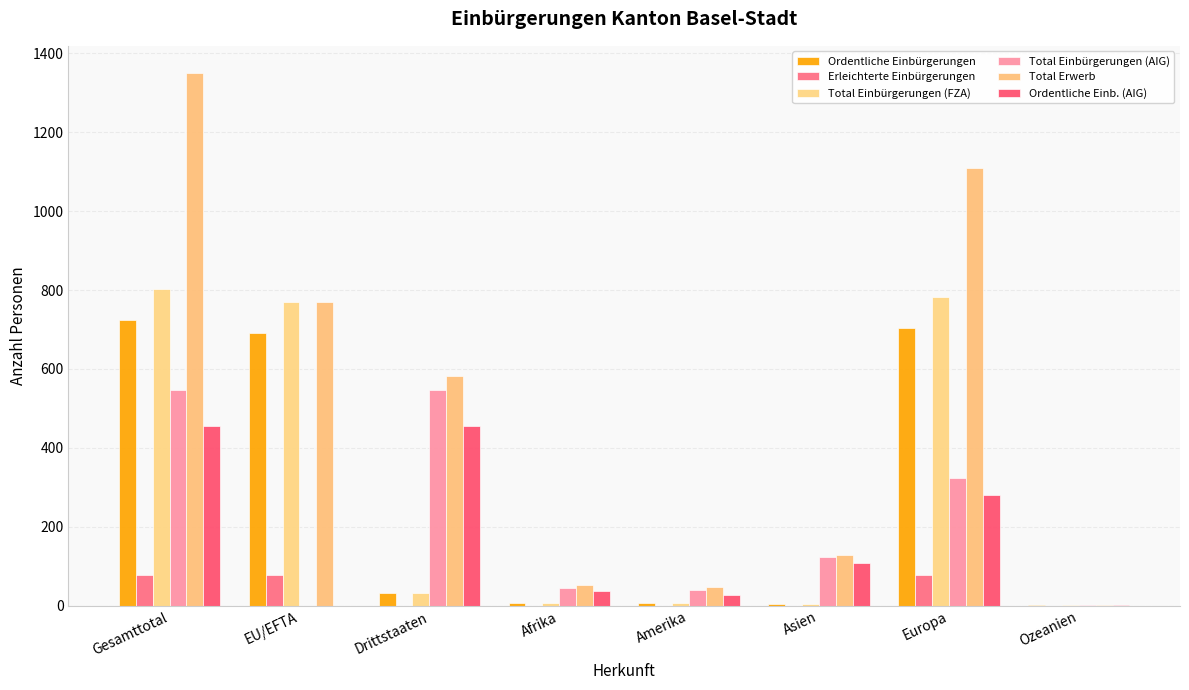

How many distinct data groups are displayed?

6